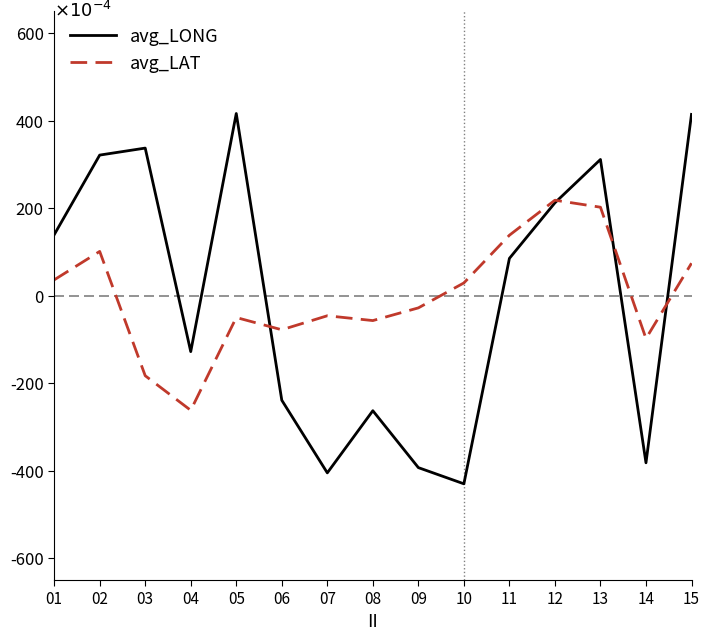

List the series in order of their peak value, lowest first.

avg_LAT, avg_LONG